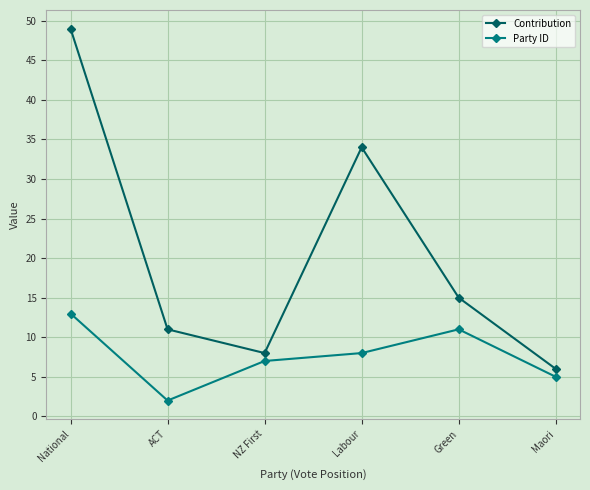

True or false: Party ID and Contribution cross at least once.

False